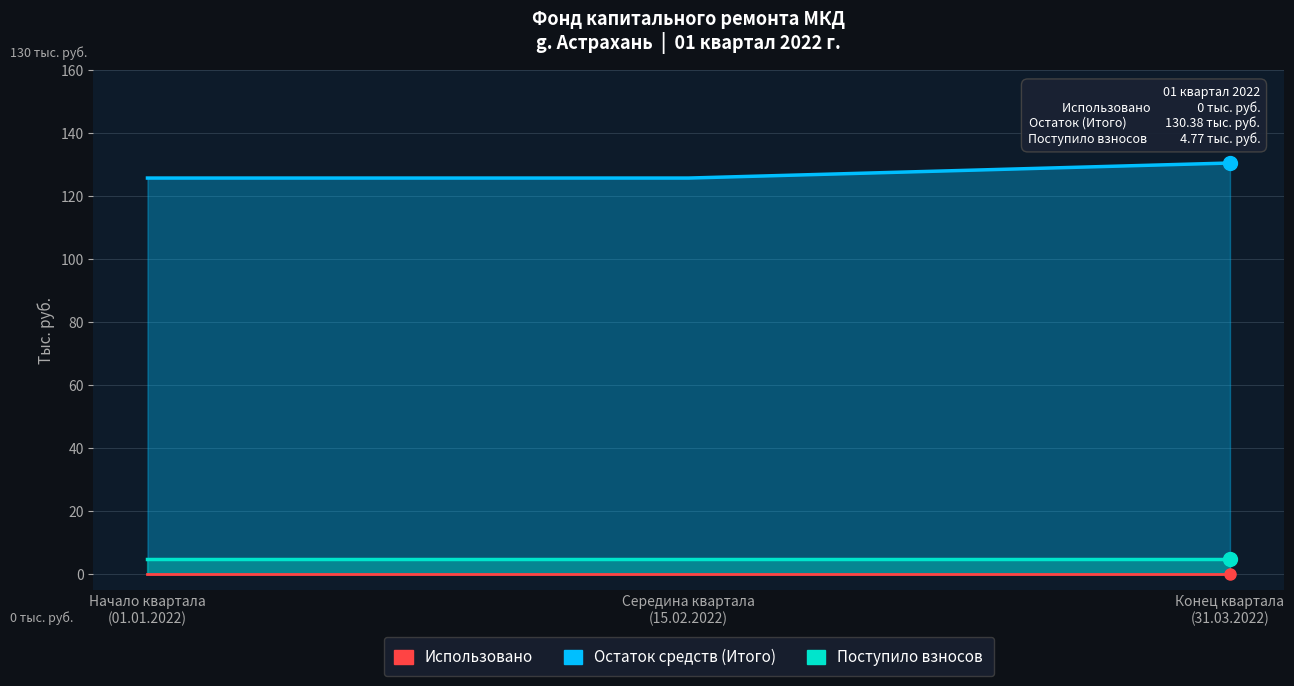

Does the chart display data point markers on the line(s)?

No